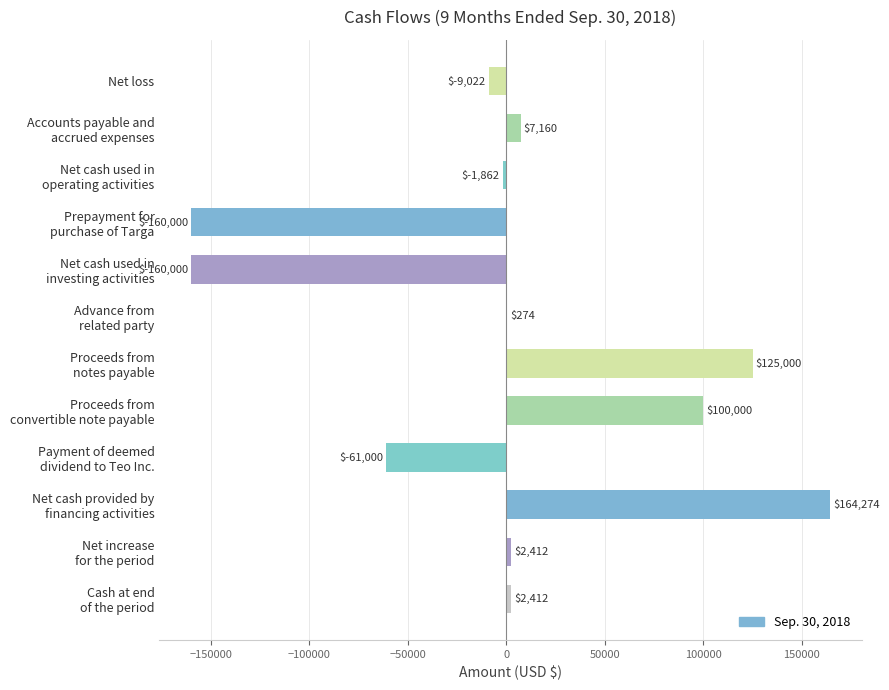

How many positive values are there?

7